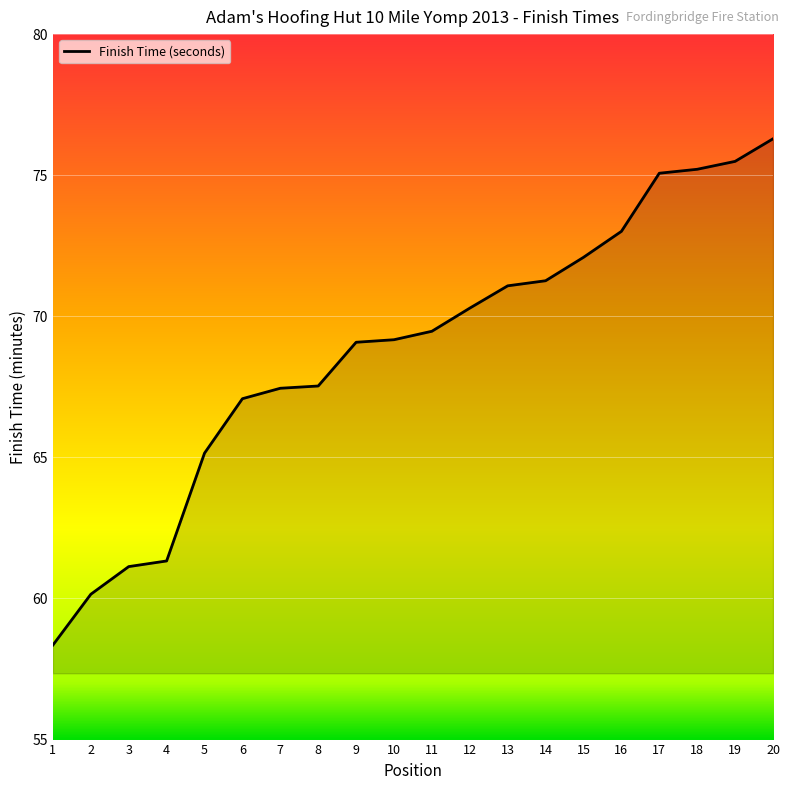

What is the ratio of the value at 17 to the value at 4?

1.2